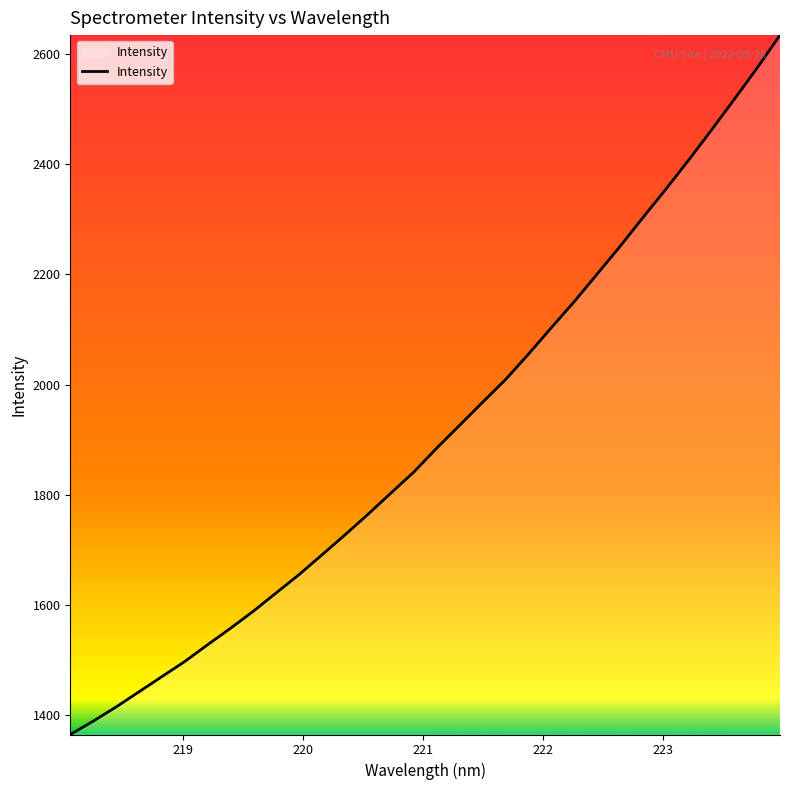

What is the maximum value shown in the chart?

2634.5